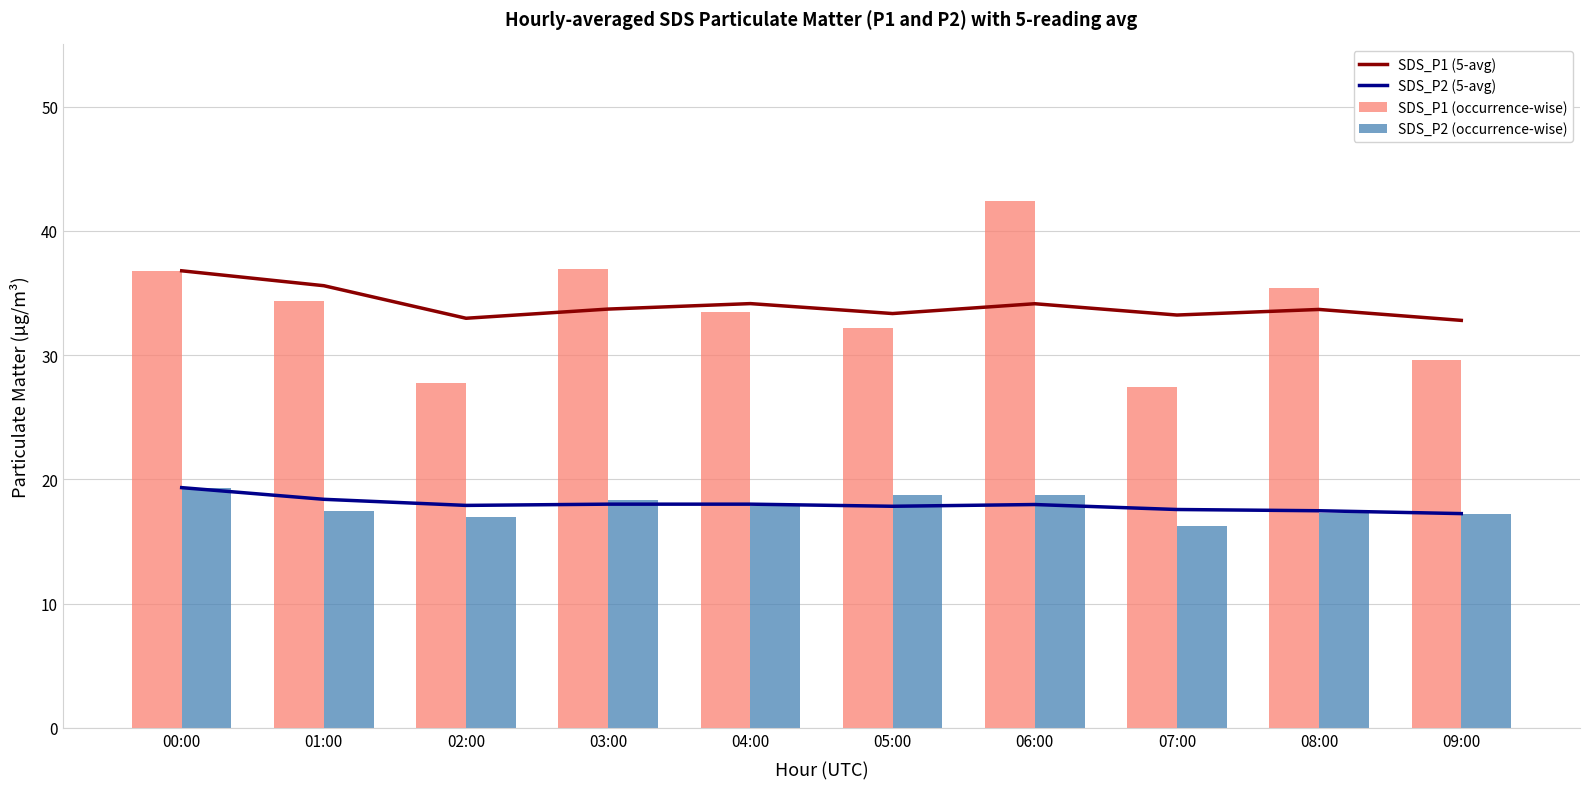

Reading left to right, extract all data points from this chart.

SDS_P1 (5-avg): 00:00=36.8	01:00=35.6	02:00=33.0	03:00=33.7	04:00=34.1	05:00=33.3	06:00=34.1	07:00=33.2	08:00=33.7	09:00=32.8
SDS_P2 (5-avg): 00:00=19.3	01:00=18.4	02:00=17.9	03:00=18.0	04:00=18.0	05:00=17.8	06:00=18.0	07:00=17.6	08:00=17.5	09:00=17.2
SDS_P1 (occurrence-wise): 00:00=36.8	01:00=34.4	02:00=27.7	03:00=36.9	04:00=33.5	05:00=32.2	06:00=42.4	07:00=27.4	08:00=35.4	09:00=29.6
SDS_P2 (occurrence-wise): 00:00=19.3	01:00=17.4	02:00=16.9	03:00=18.3	04:00=17.9	05:00=18.8	06:00=18.7	07:00=16.2	08:00=17.3	09:00=17.2